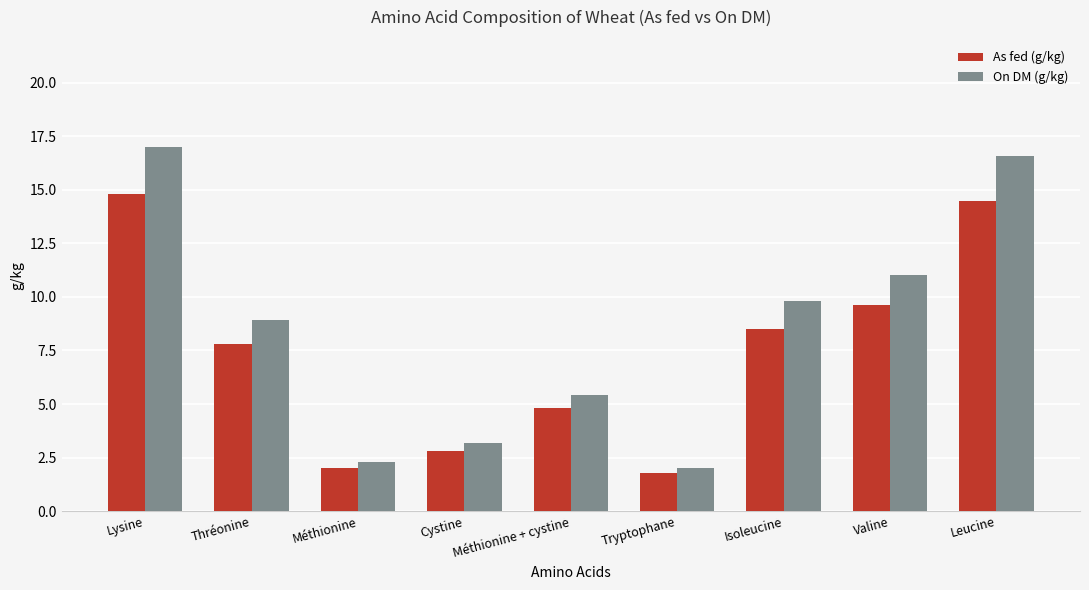

What position from the right is Méthionine + cystine?

5